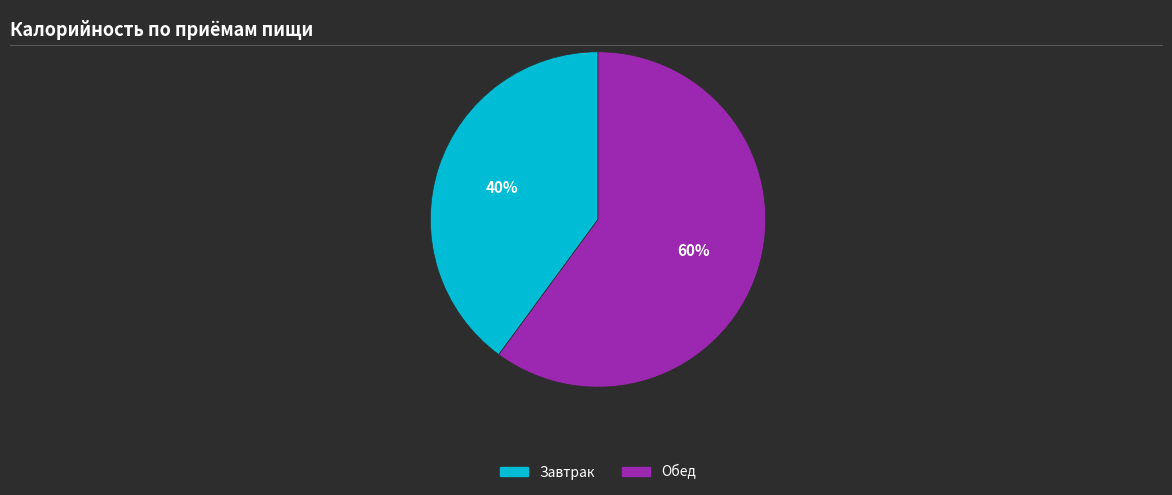

Is there a majority slice in this chart?

Yes